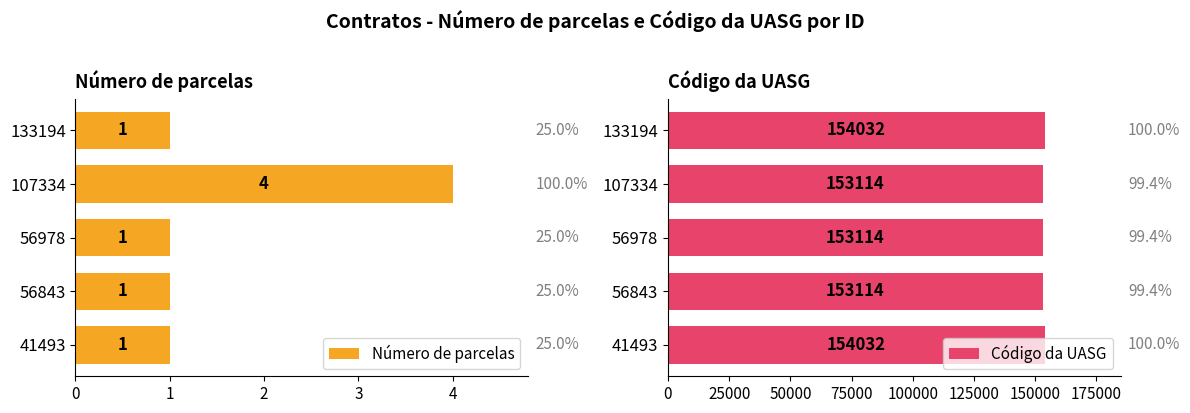

Count the Número de parcelas values in the range 1 to 2.

4